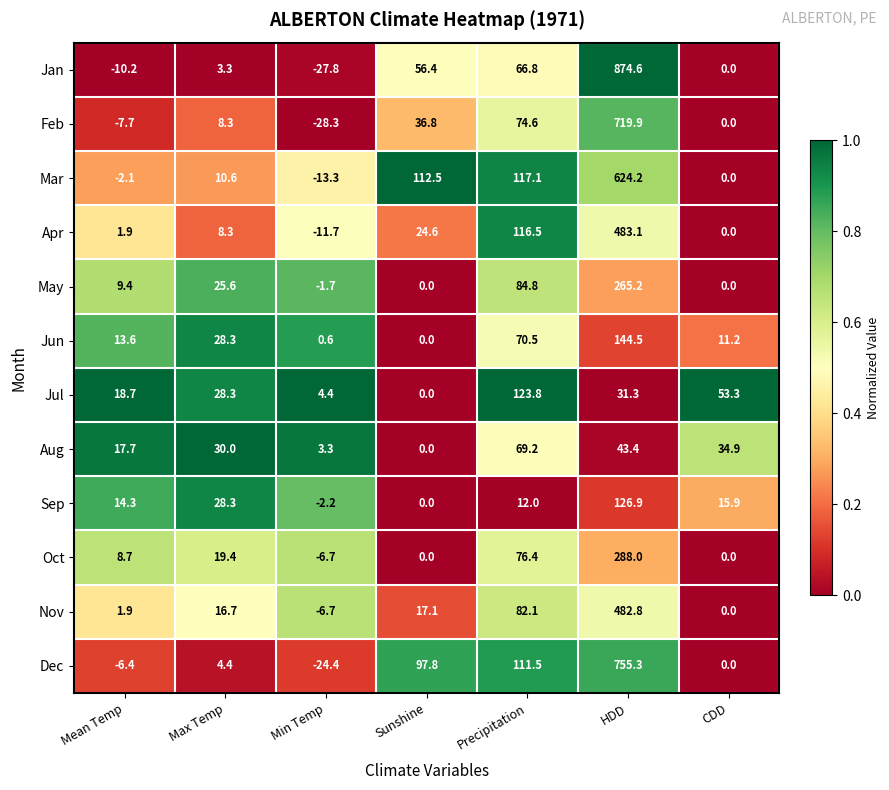

The Dec series shows 418.3 at HDD. True or false?

False